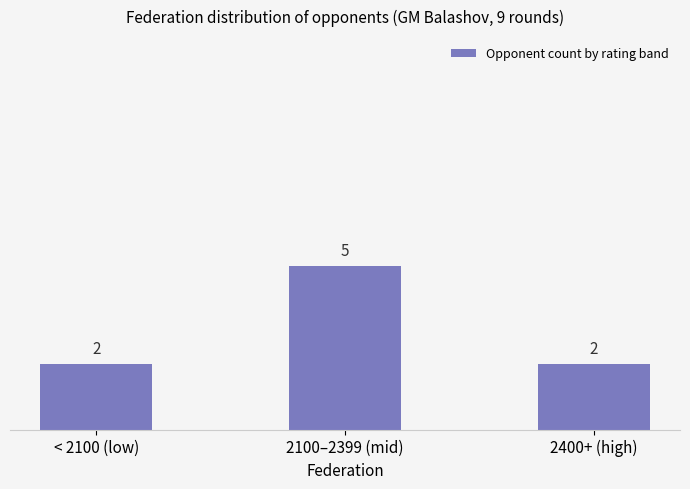

The chart shows a value of 3 at 2100–2399 (mid). True or false?

False